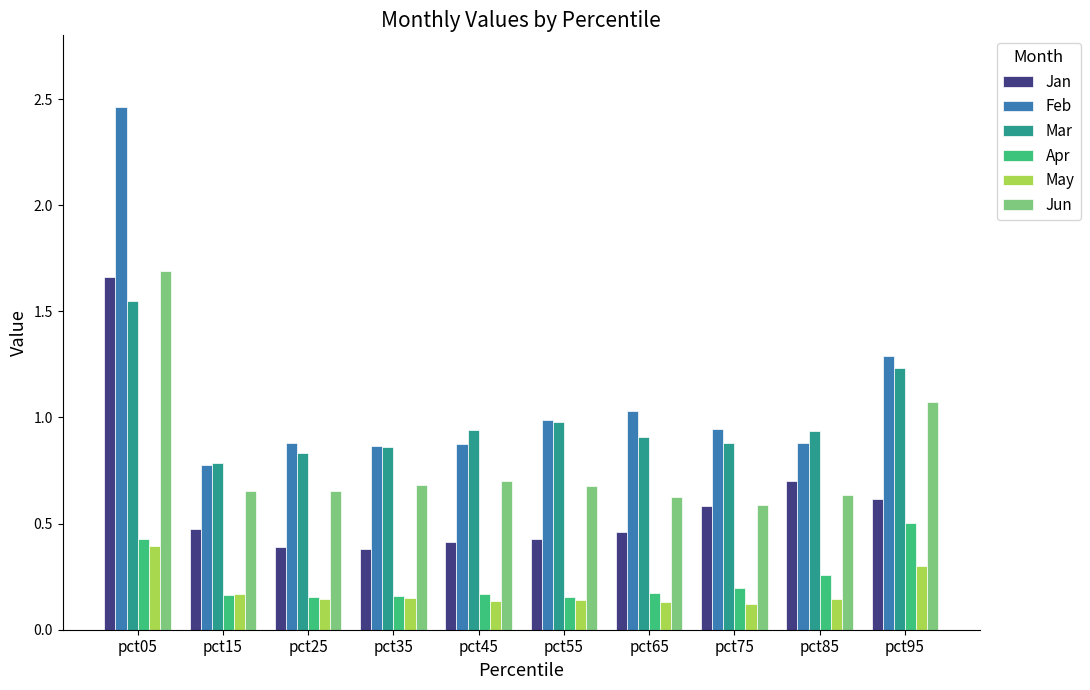

What is the difference between the maximum and minimum values in the Jan series?

1.3